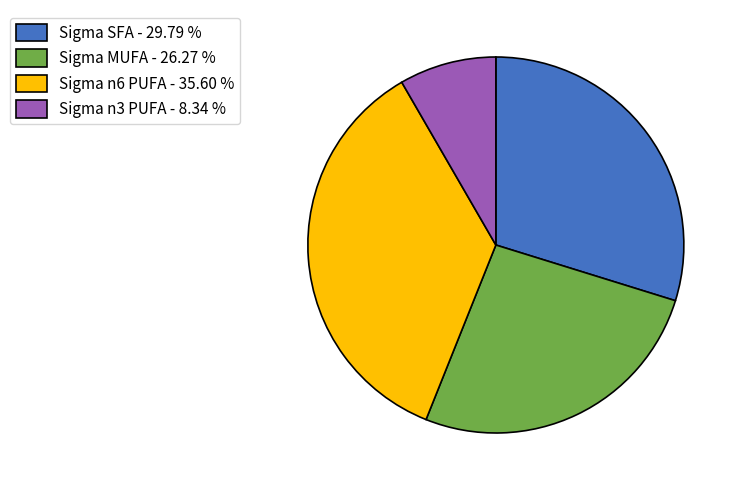

Does Sigma MUFA - 26.27 % account for over 50% of the chart?

No